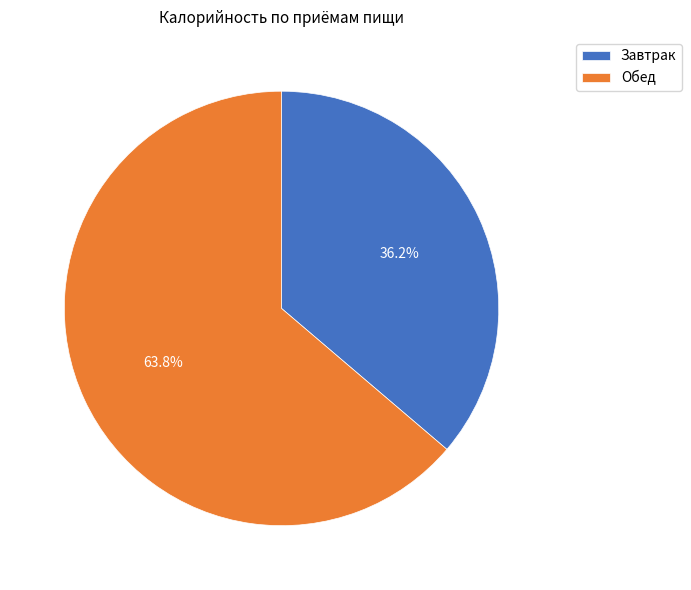

To the nearest percent, what is the combined percentage of Завтрак and Обед?

100%